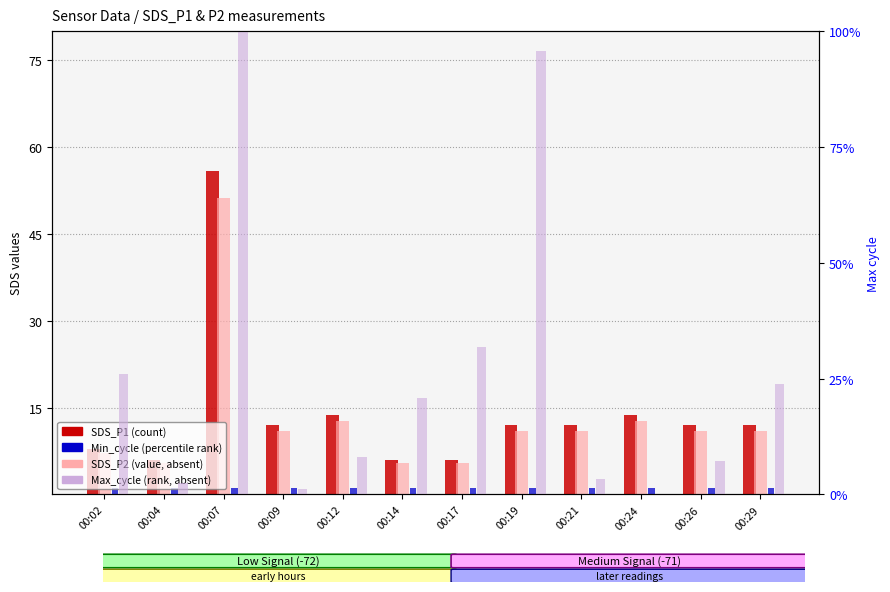

Between 00:14 and 00:19, which series saw the biggest shift?

Max_cycle (norm)